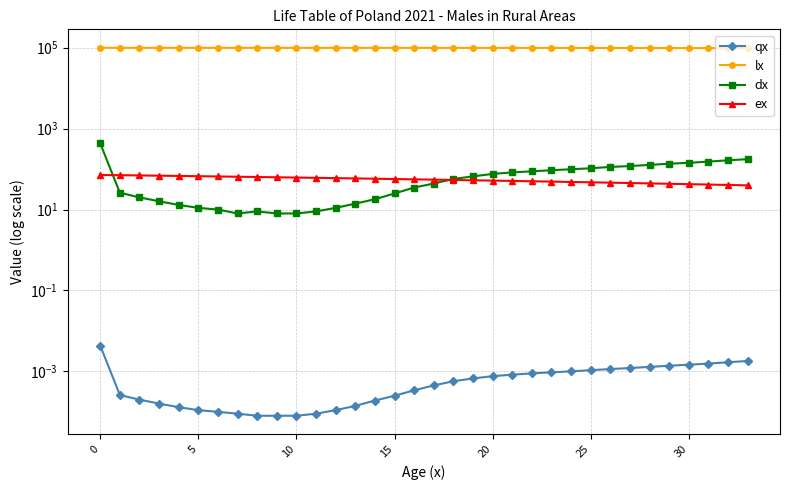

How many values in the lx series exceed 99362?

16